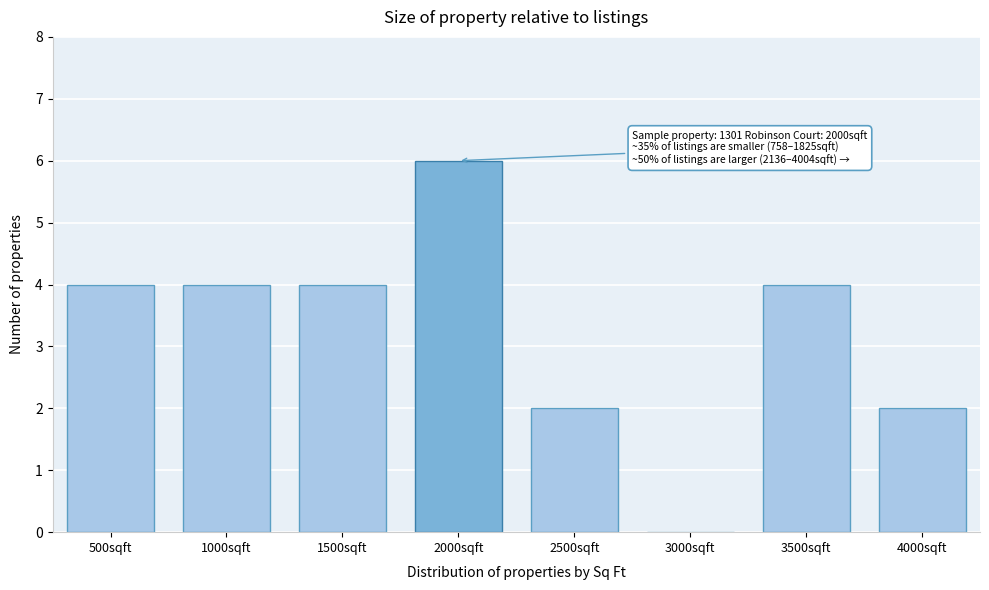

Reading left to right, list all the values displayed in this chart.

500sqft=4	1000sqft=4	1500sqft=4	2000sqft=6	2500sqft=2	3000sqft=0	3500sqft=4	4000sqft=2